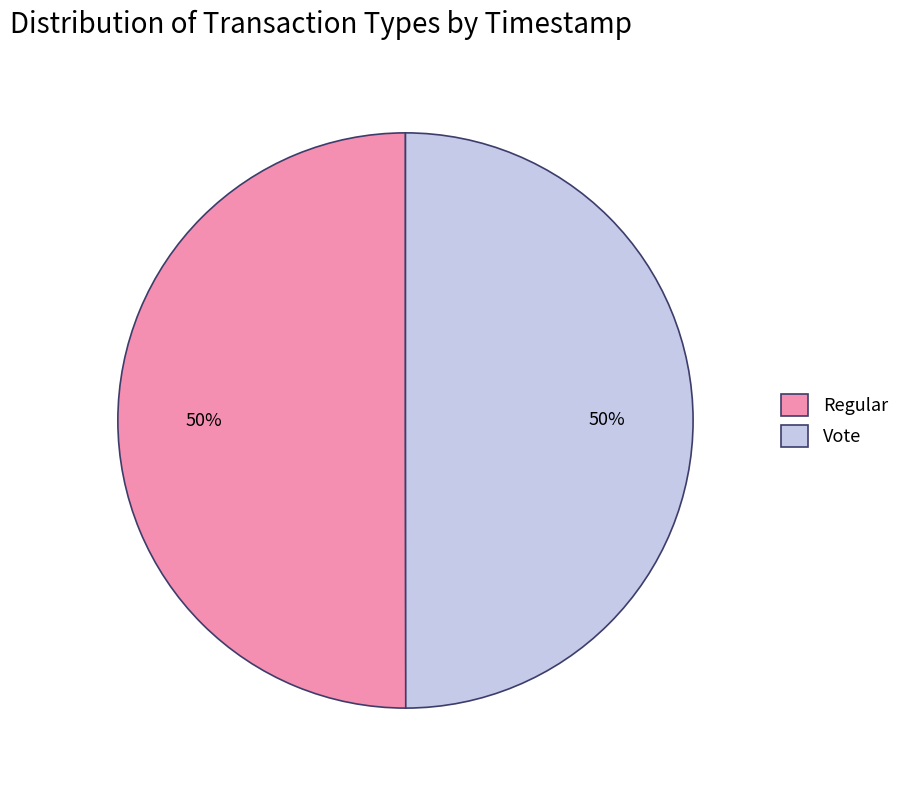

Combined, do Vote and Regular account for over 50%?

Yes